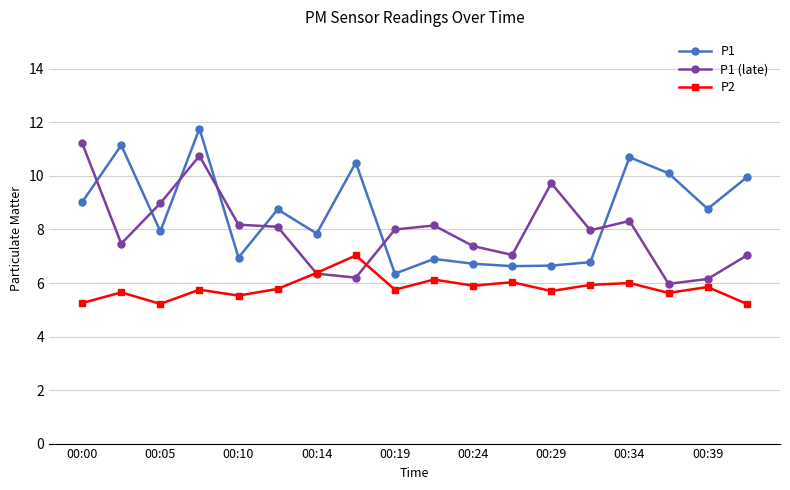

What is the value of the P1 (late) point at the 15th from the left?

8.3